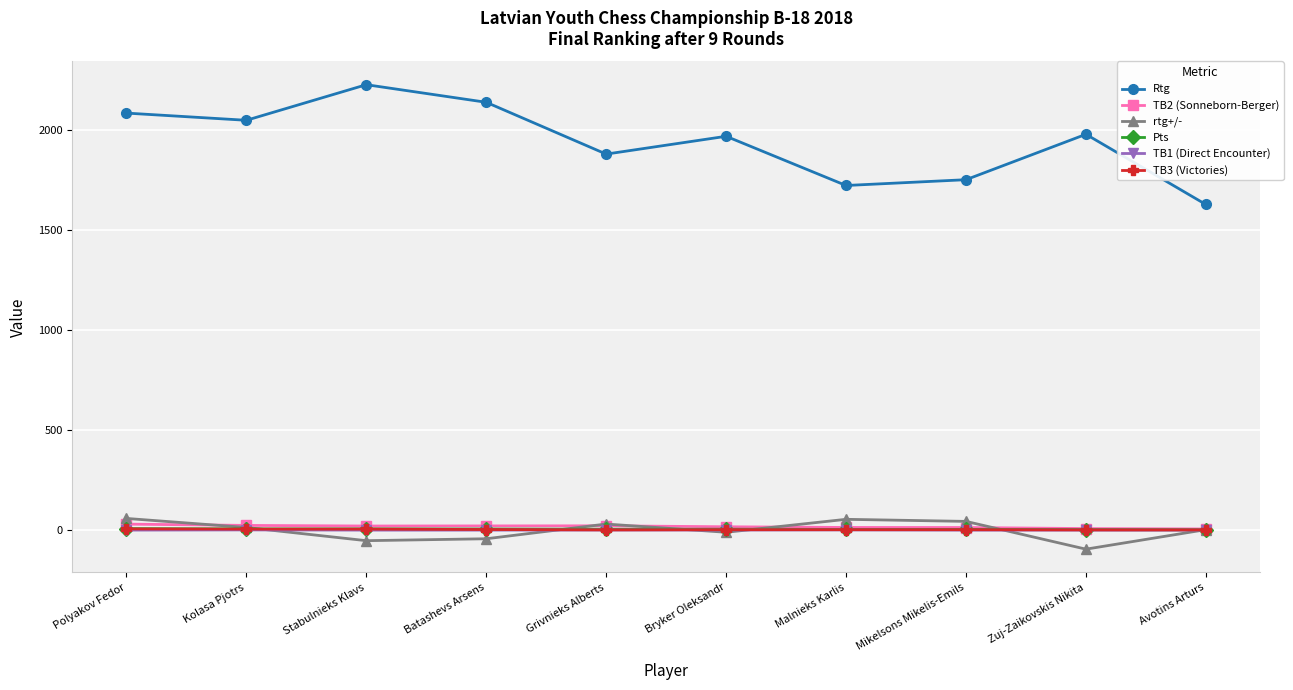

Which category has the highest value across all series?

Stabulnieks Klavs